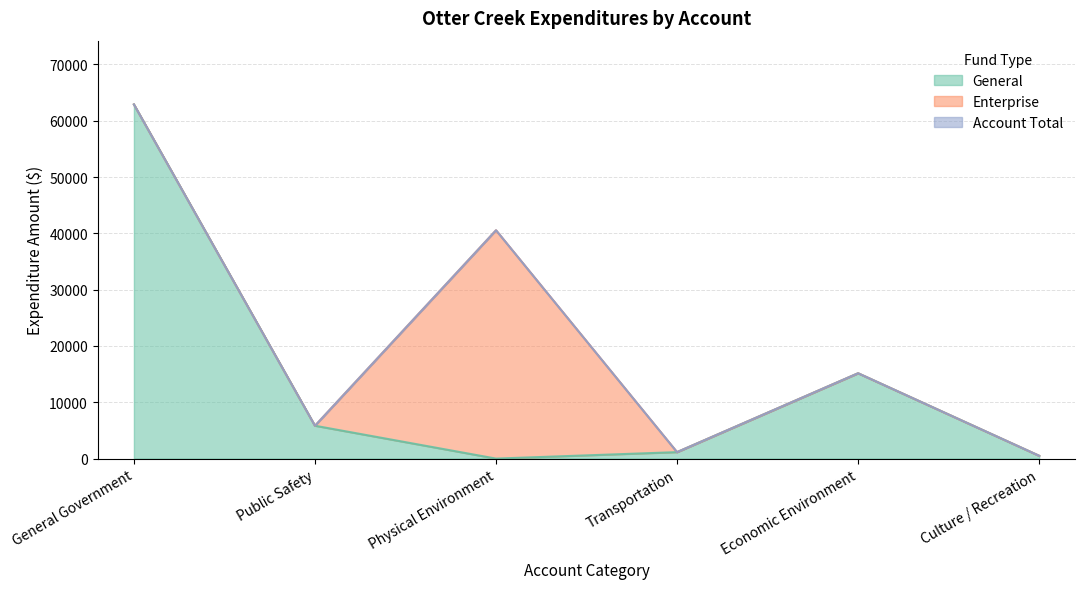

True or false: General and Account Total intersect in this chart.

False